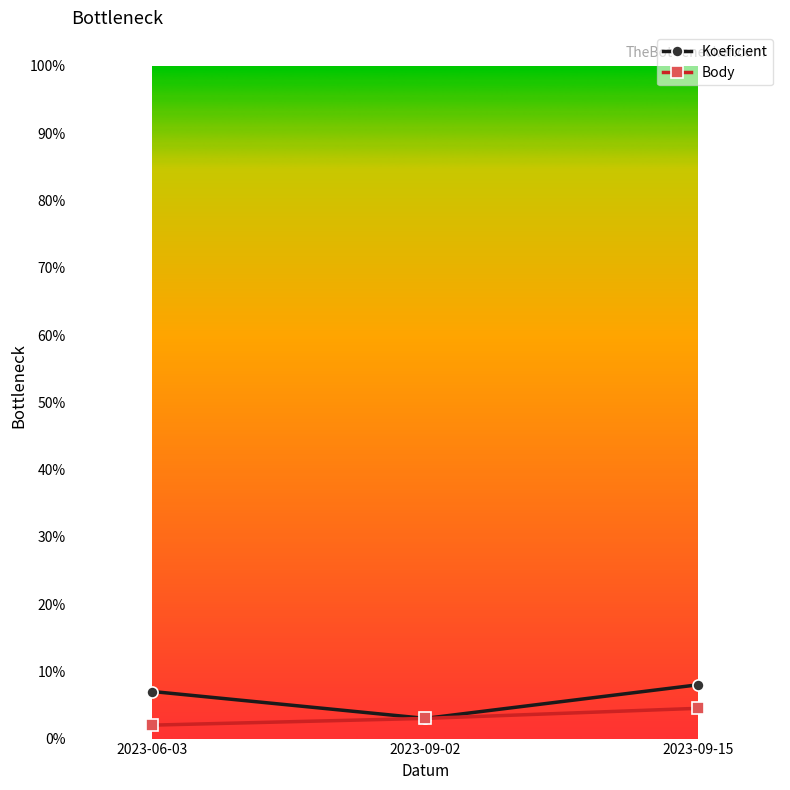

Is this an area chart (filled region under the line)?

No